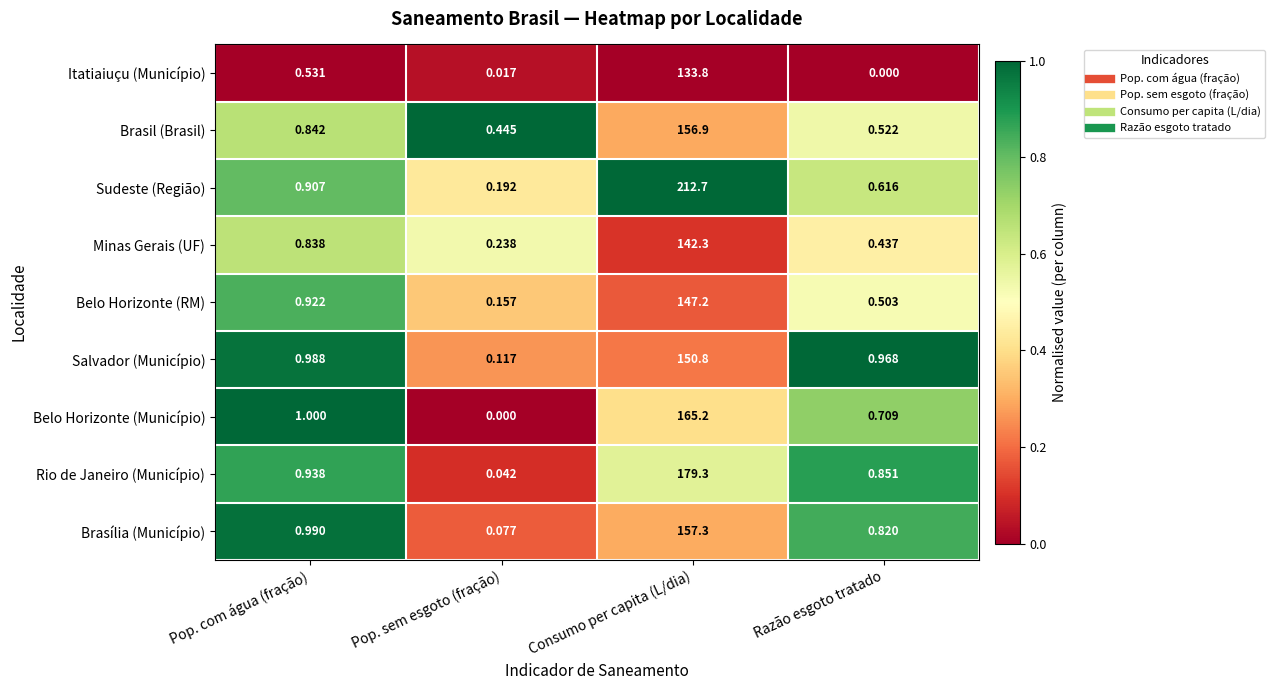

List the labels in order of Itatiaiuçu (Município) value, largest first.

Consumo per capita (L/dia), Pop. com água (fração), Pop. sem esgoto (fração), Razão esgoto tratado